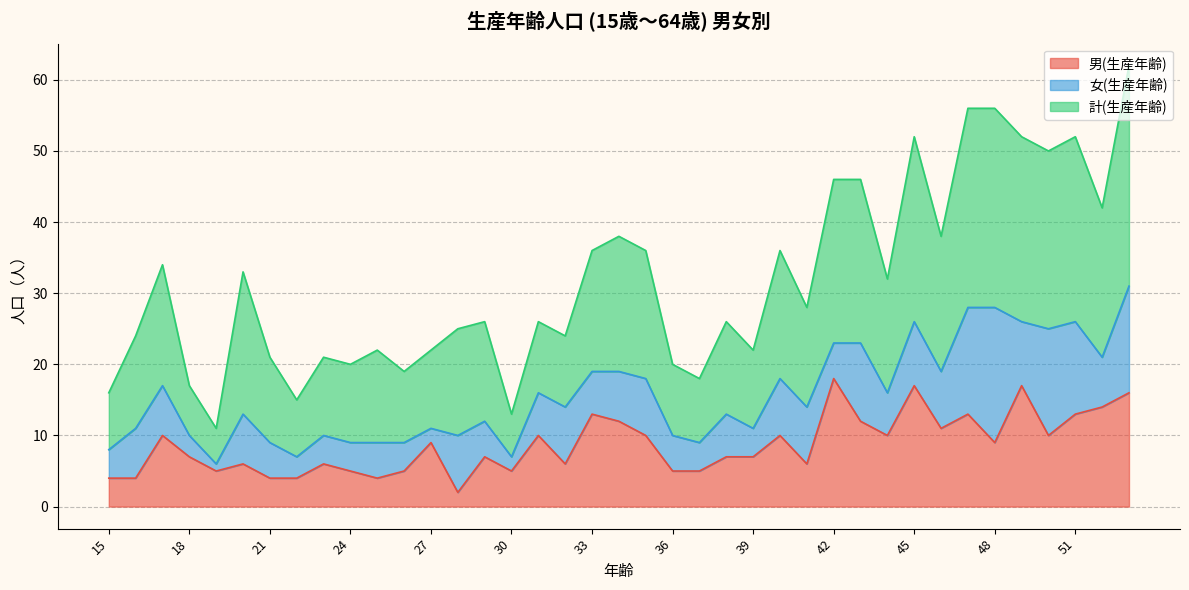

Where is the first local minimum for 男(生産年齢)?

19